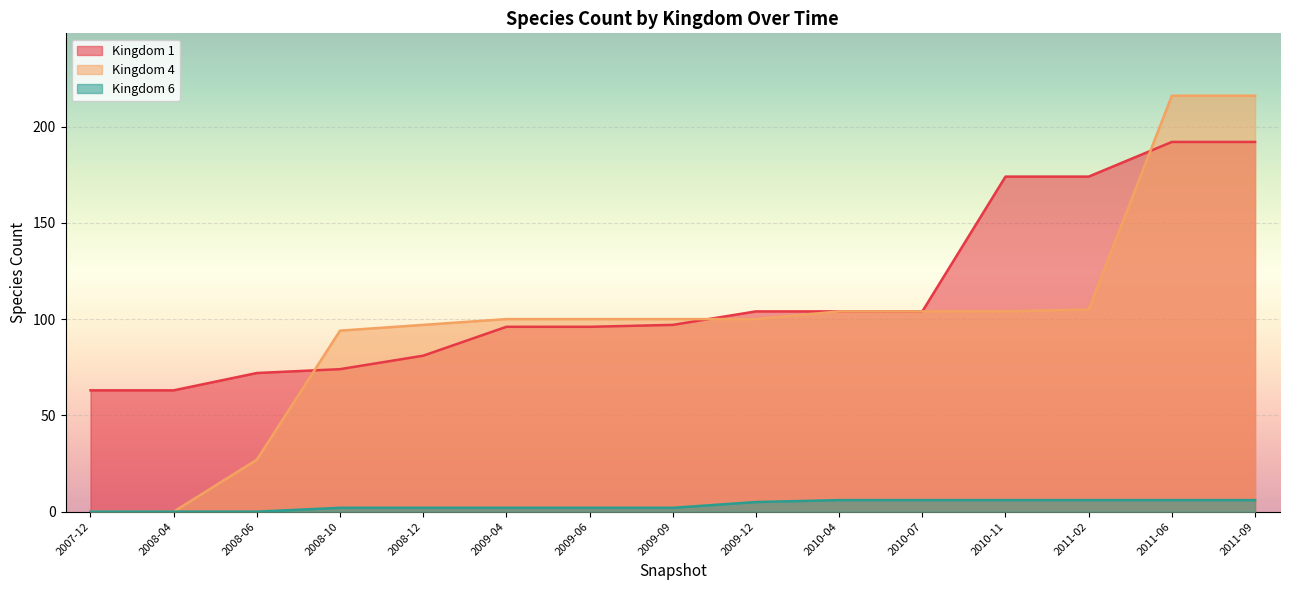

At which label is Kingdom 4 closest to 171?

2011-09